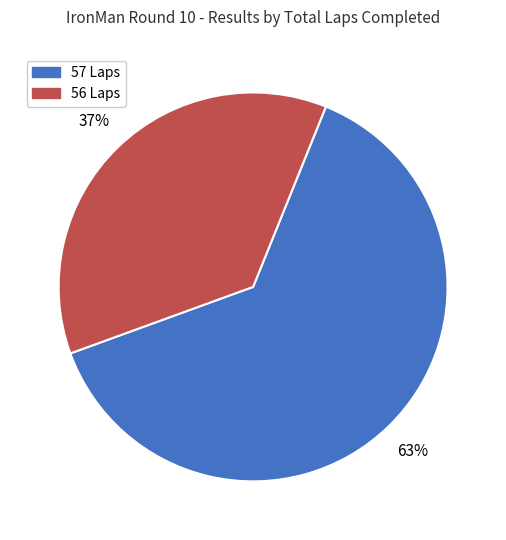

Is it true that 57 Laps is 63% of the pie?

True